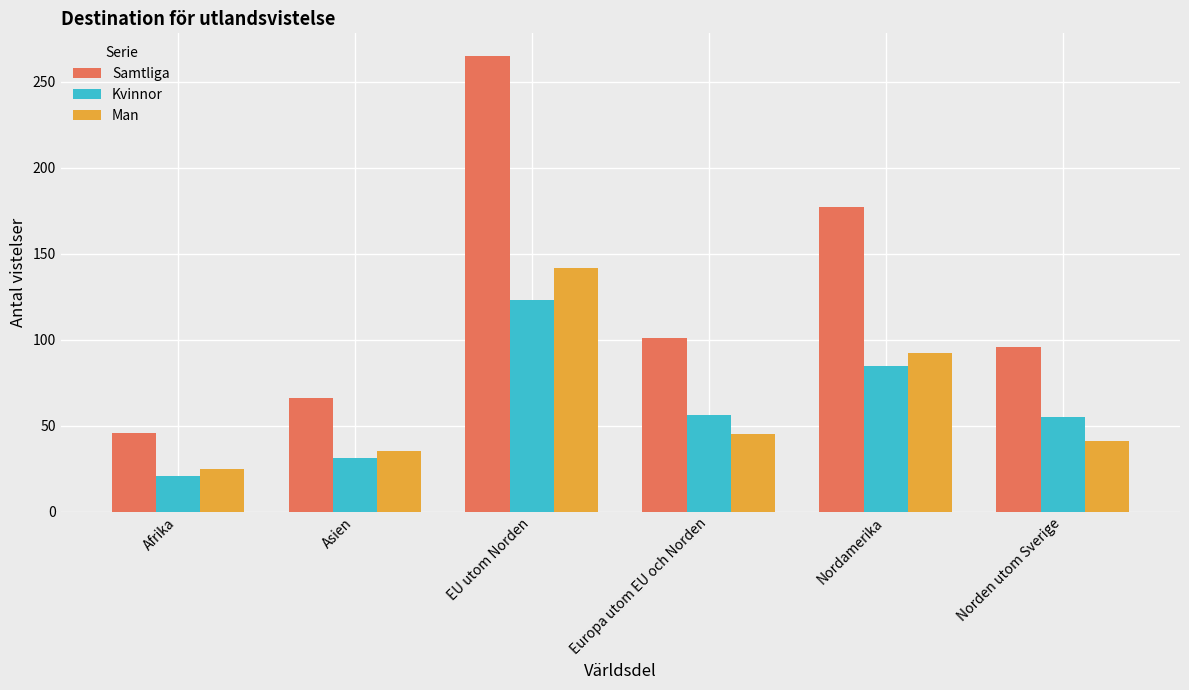

What position from the left is Europa utom EU och Norden?

4